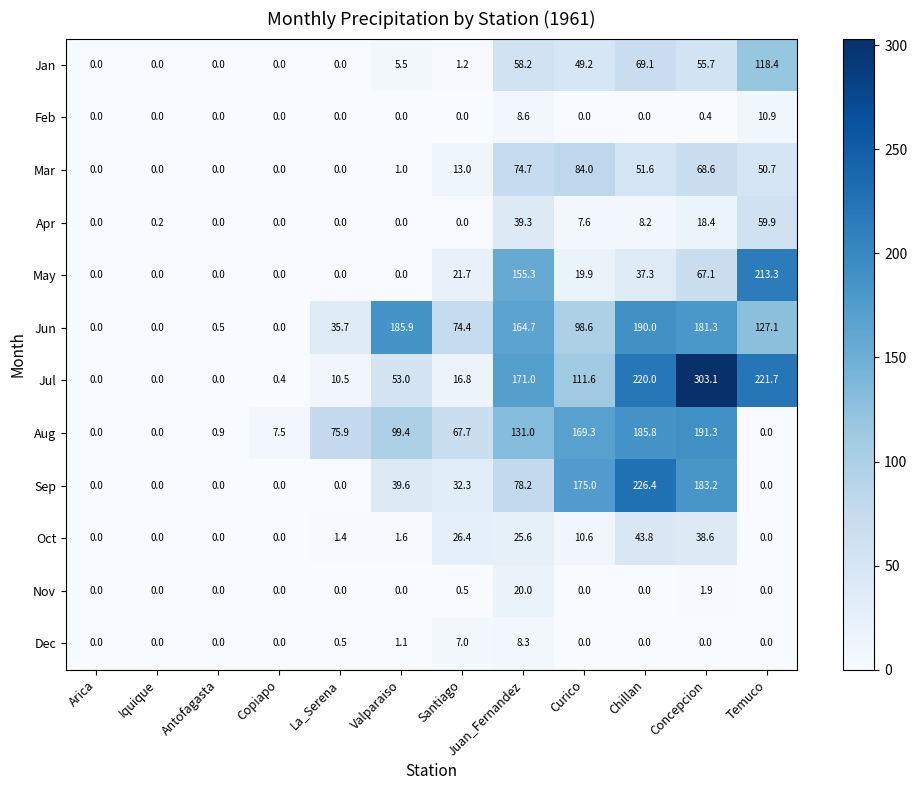

Which series changed the most between Curico and Chillan?

Jul